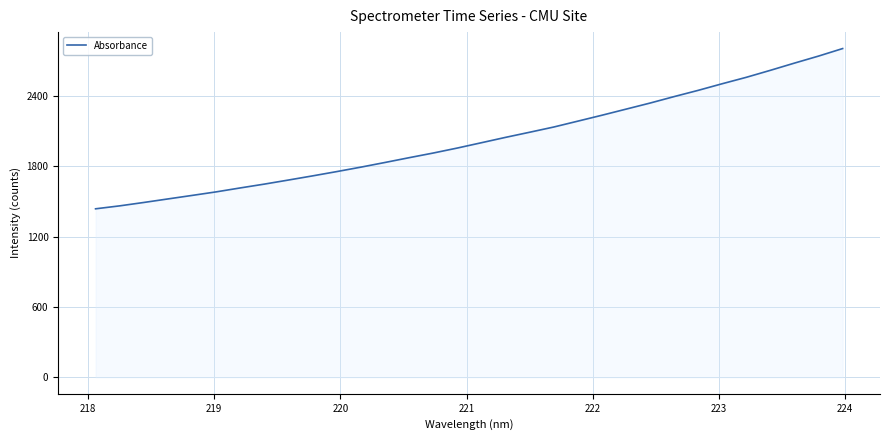

Count the number of categories in the chart.

32